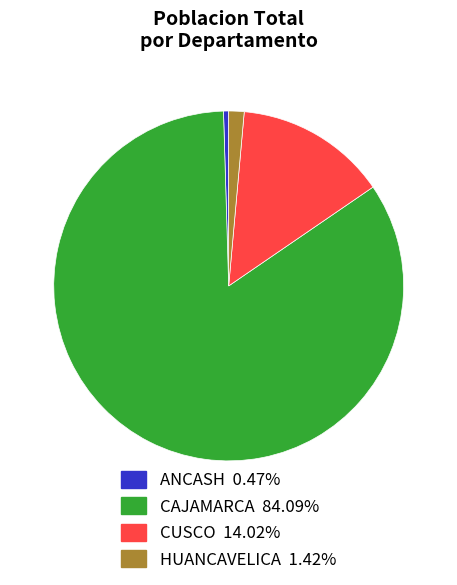

Count the number of slices in the pie.

4